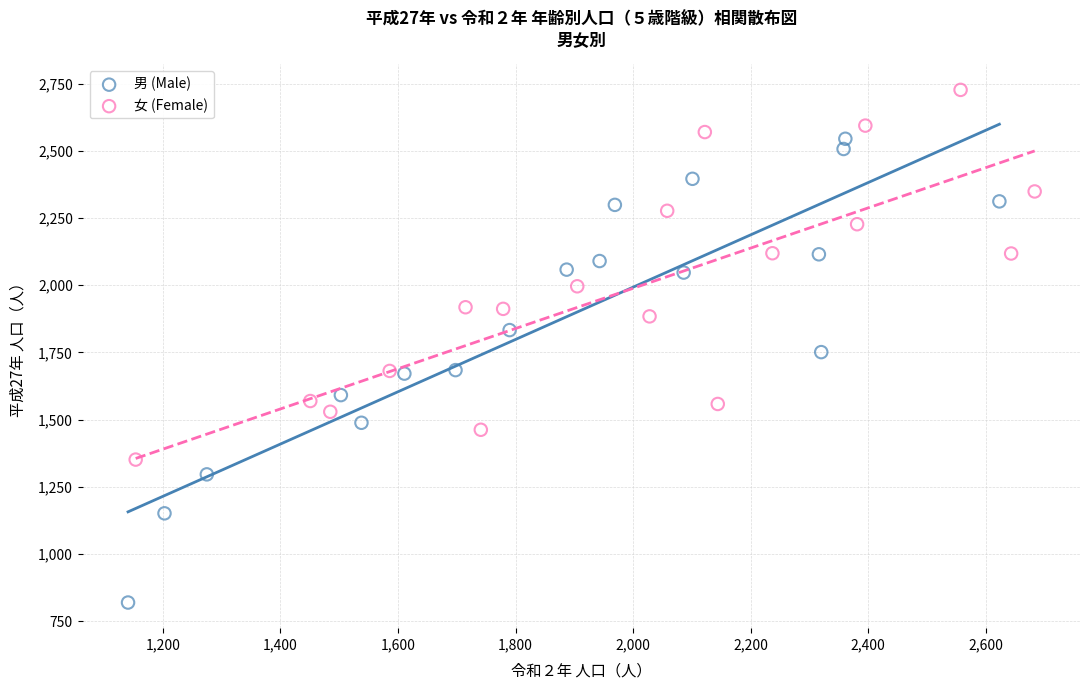

Which series has the largest Y range (max minus min)?

男 (Male)